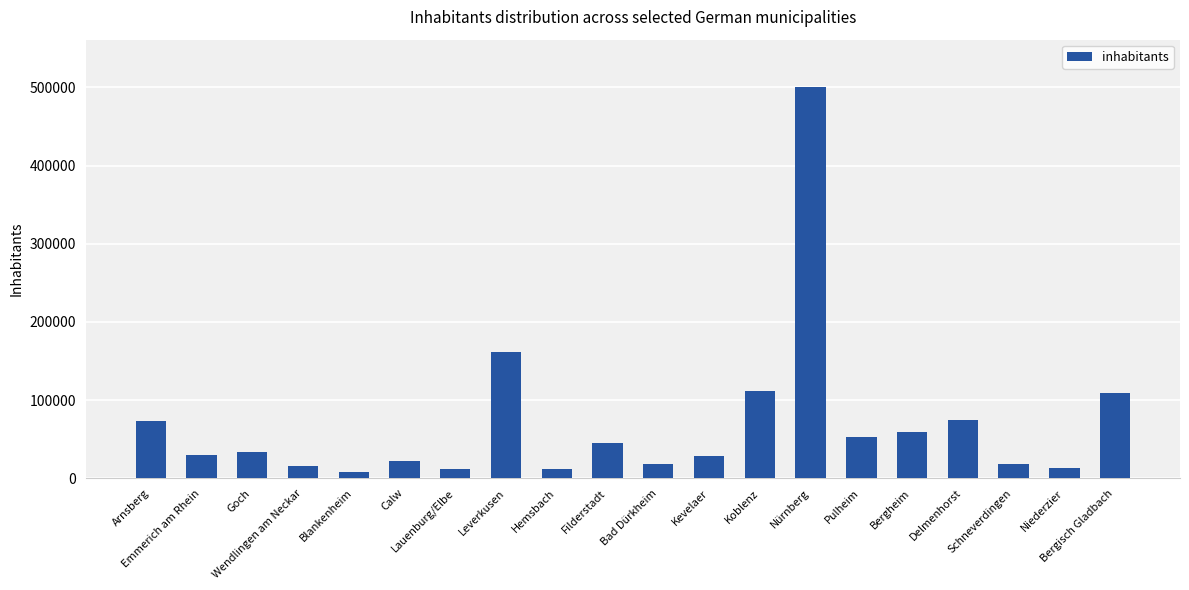

Between Arnsberg and Bergisch Gladbach, which is larger?

Bergisch Gladbach